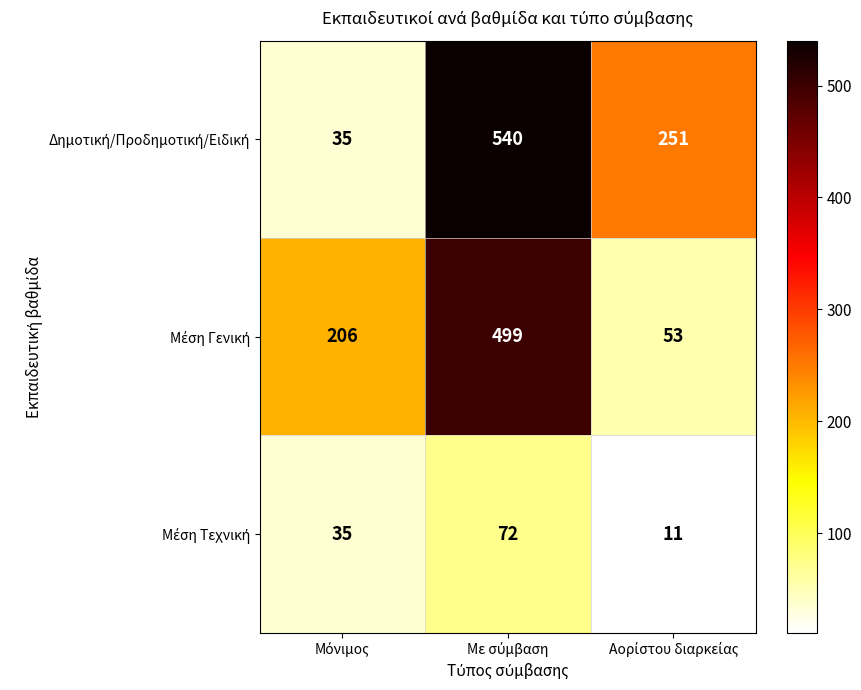

At how many categories does at least one series exceed 471?

1